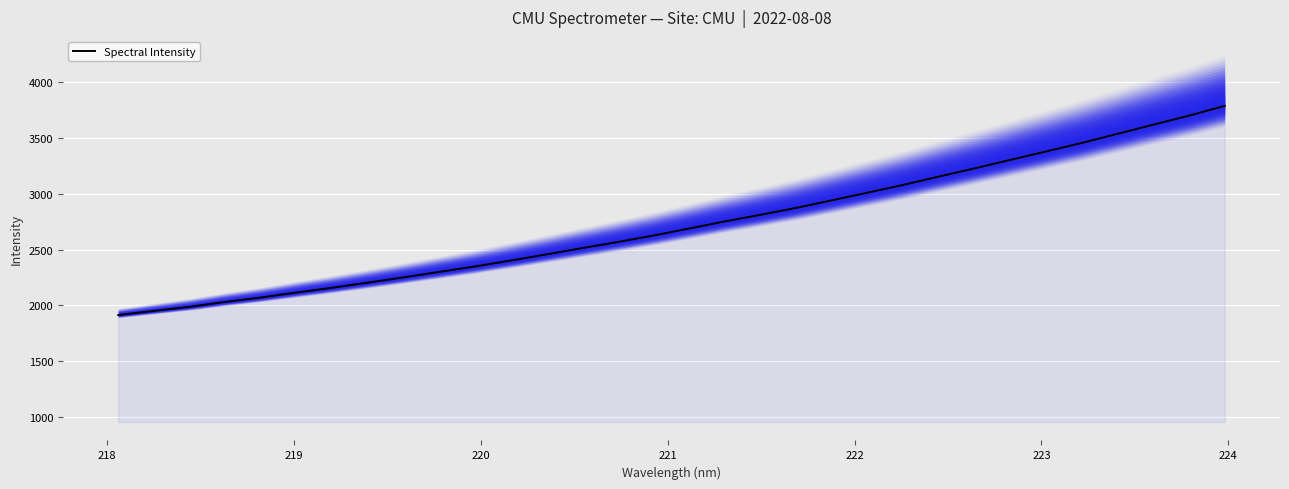

How many data points are less than 2689?

16